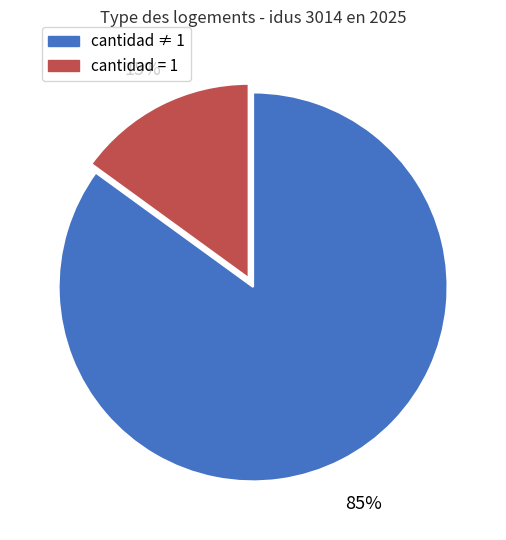

To the nearest percent, what is the difference between the largest and smallest slice percentages?

70%